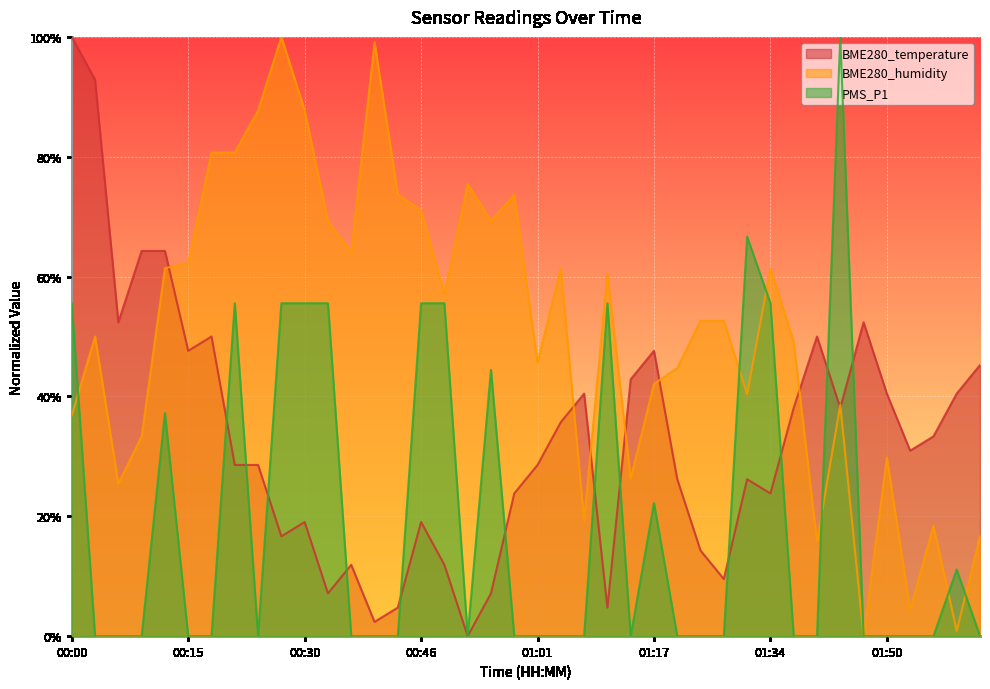

What are all the series names shown in the legend?

BME280_temperature, BME280_humidity, PMS_P1